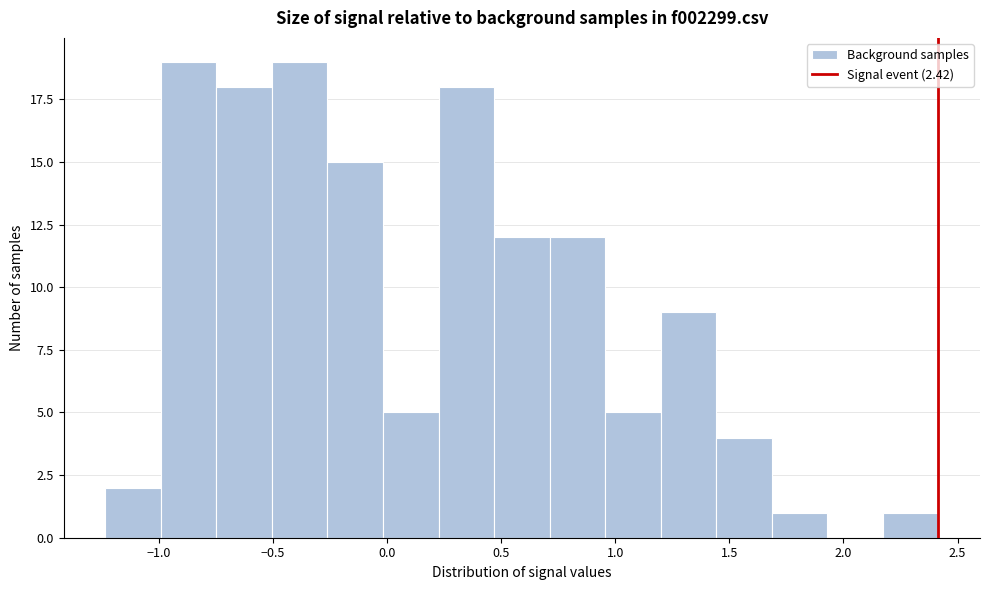

Reading left to right, list every bar in this chart as the range it spans on the x-axis followed by its height. Neither the bar edges nor the heights are printed on the chart, so give them approximately, as read against the axes.

-1.25 to -1.00: 2
-1.00 to -0.75: 19
-0.75 to -0.50: 18
-0.50 to -0.25: 19
-0.25 to 0.00: 15
0.00 to 0.25: 5
0.25 to 0.45: 18
0.45 to 0.70: 12
0.70 to 0.95: 12
0.95 to 1.20: 5
1.20 to 1.45: 9
1.45 to 1.70: 4
1.70 to 1.95: 1
1.95 to 2.15: 0
2.15 to 2.40: 1